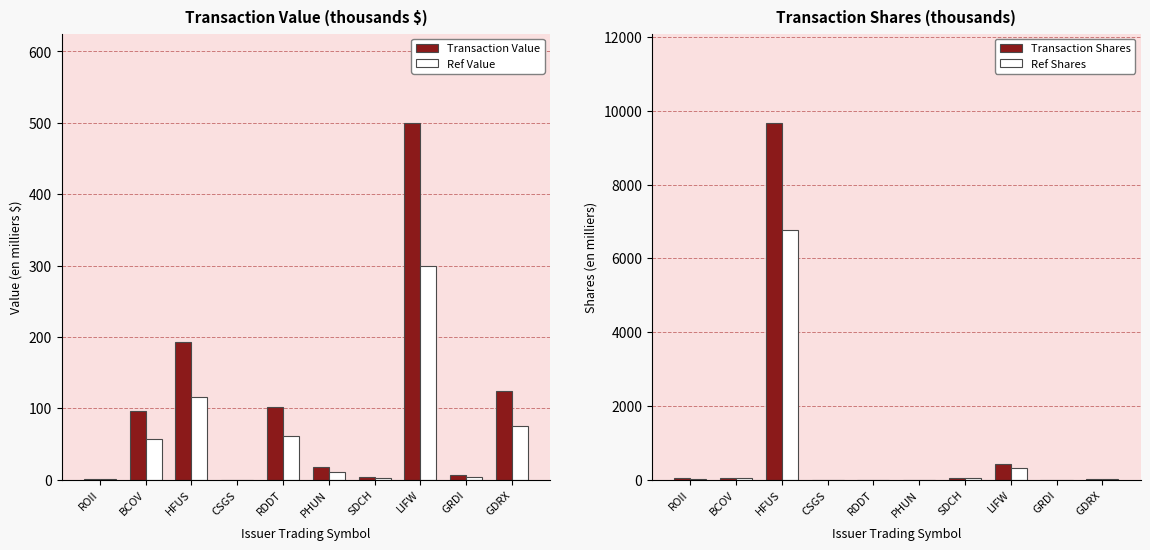

How many data points in Transaction Value are less than 95?

5